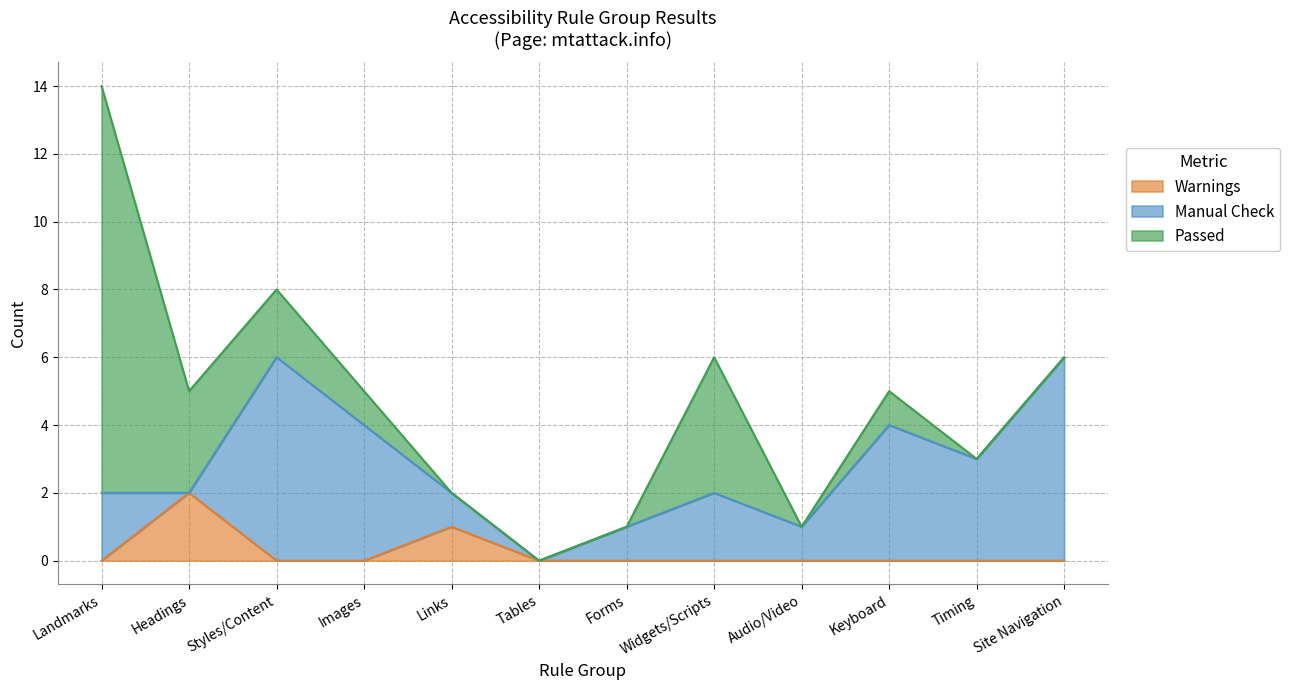

How many interior local peaks does the Passed series have?

2